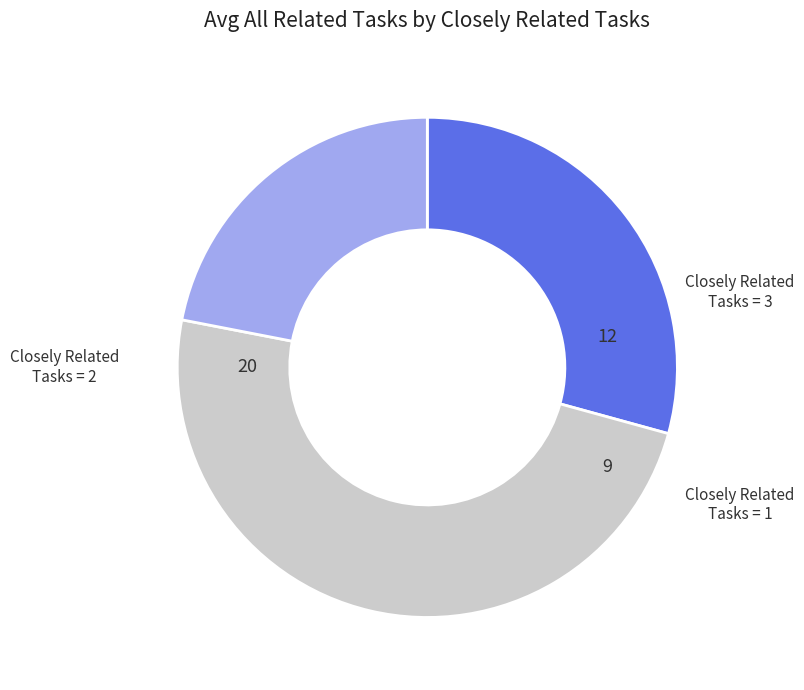

Does any single category account for the majority?

No